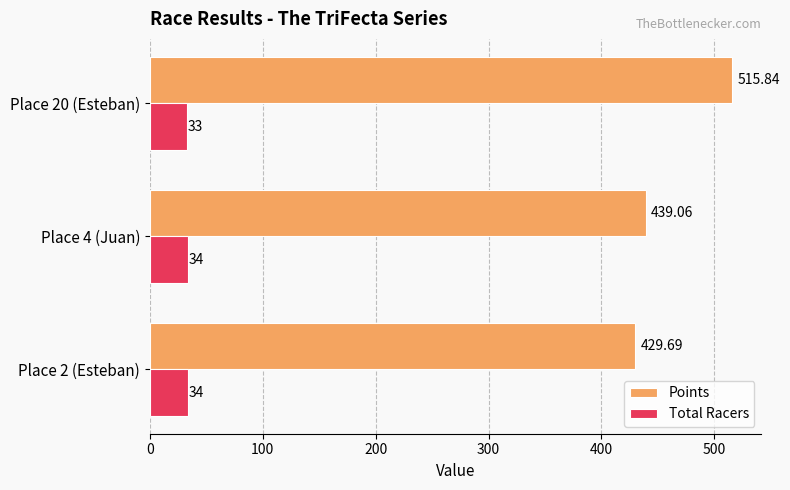

Count the number of categories in the chart.

3